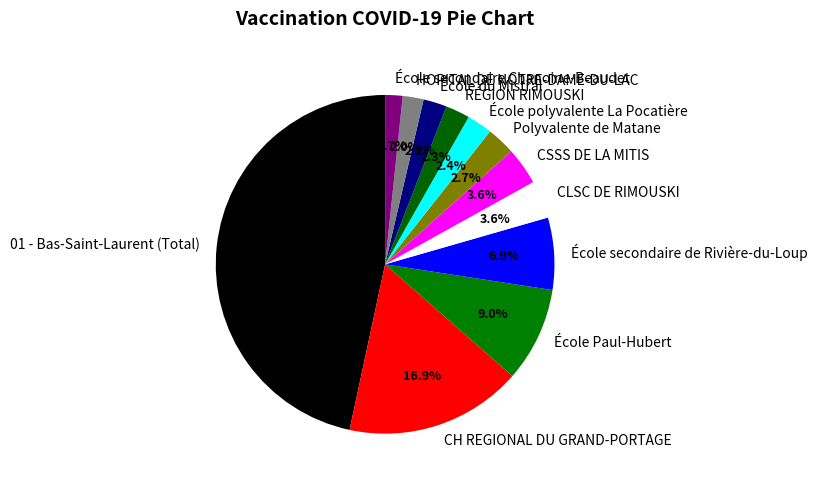

Is there any slice that represents more than half of the pie?

No